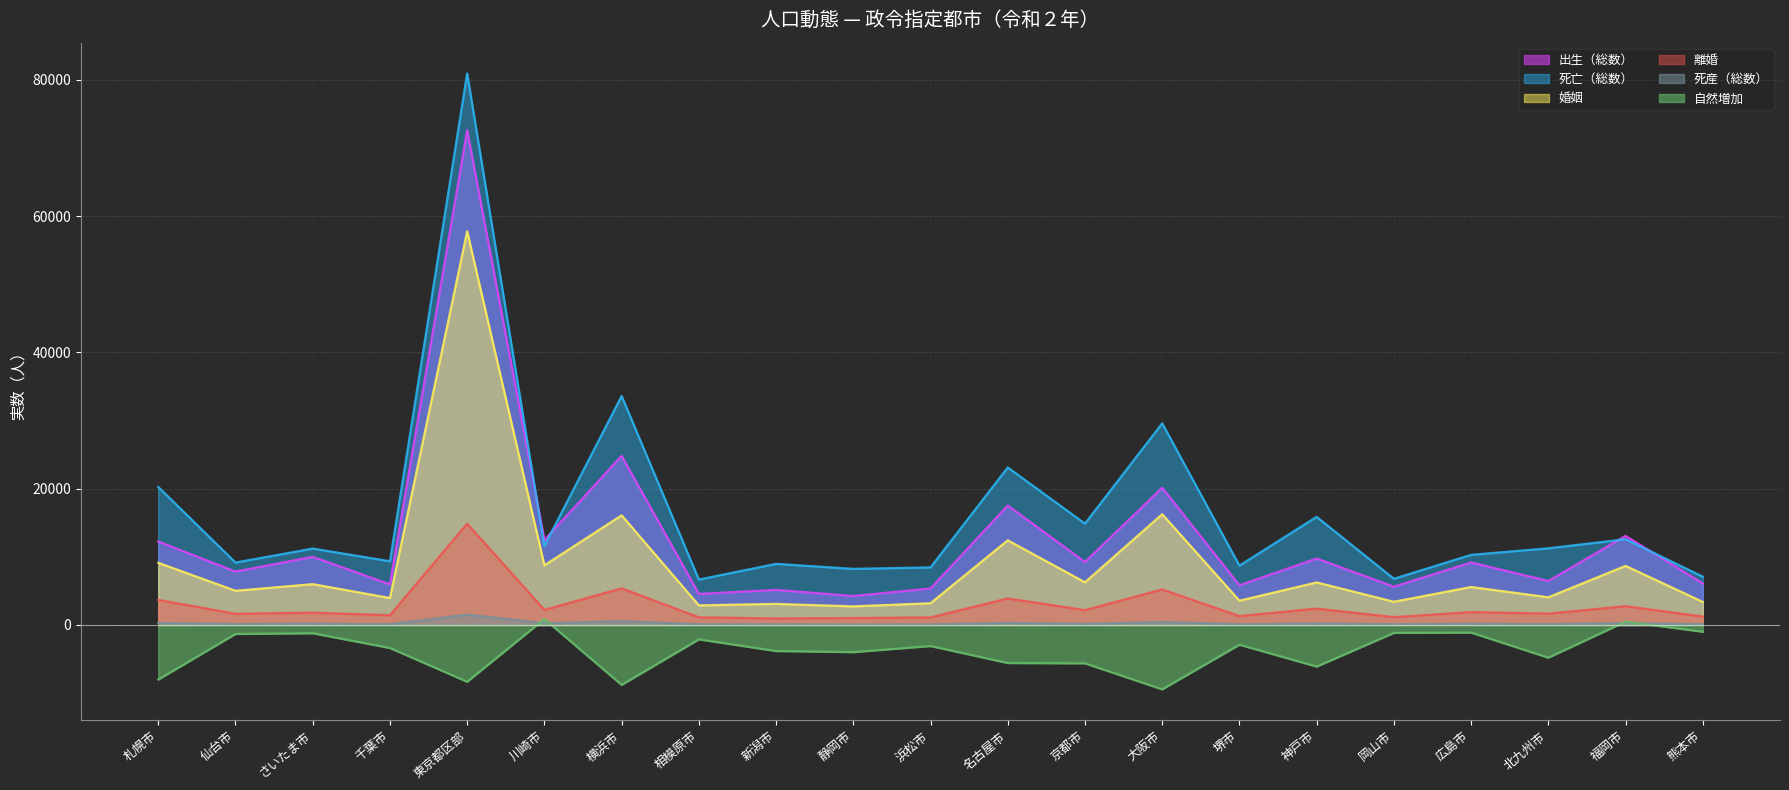

What is the sum of the 出生（総数） values at 広島市 and 千葉市?

15155